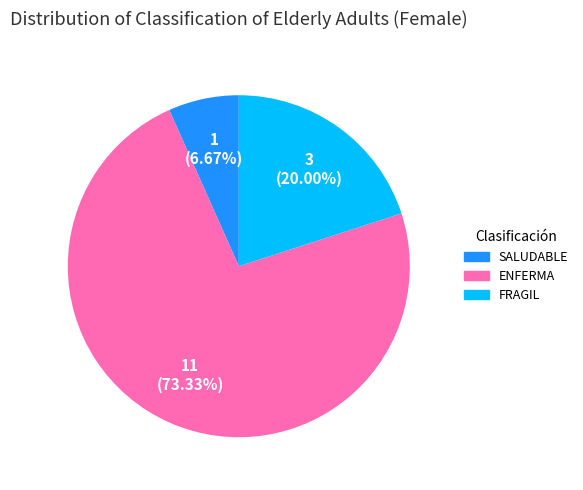

Does any single category account for the majority?

Yes